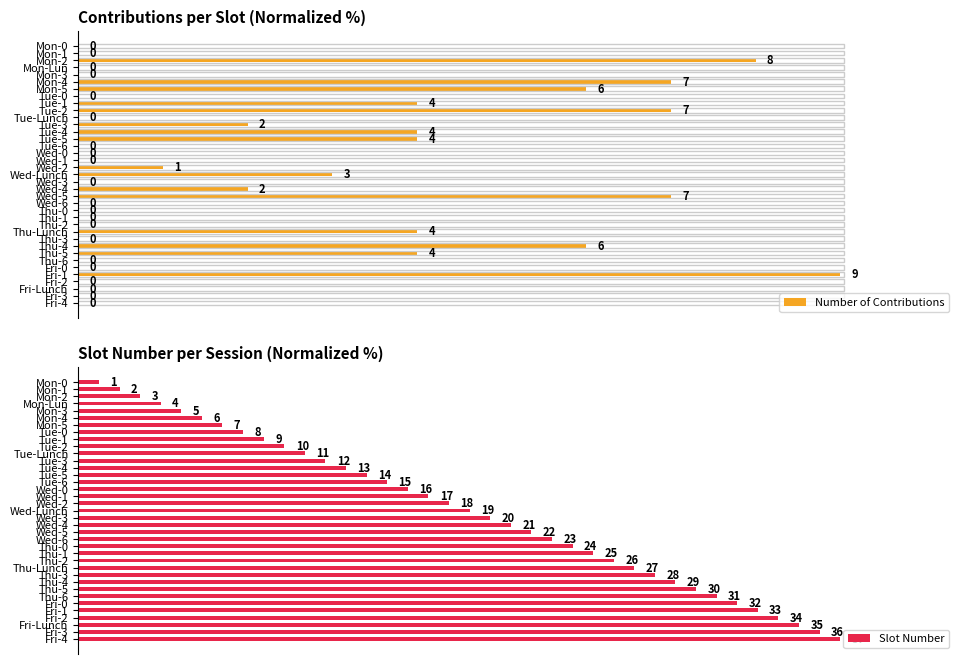

How many series are shown in this chart?

2